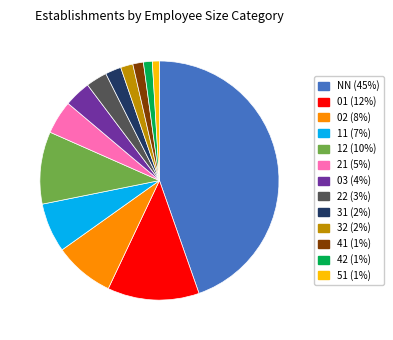

Do 51 and 41 together represent more than half of the pie?

No